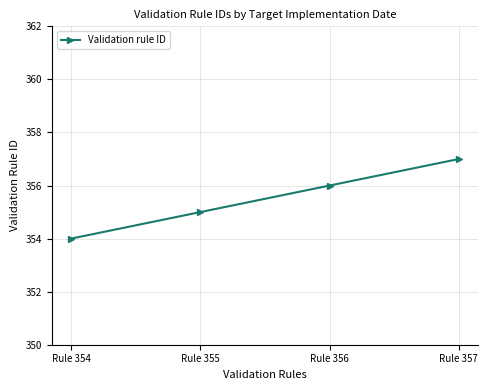

Does the chart display data point markers on the line(s)?

Yes